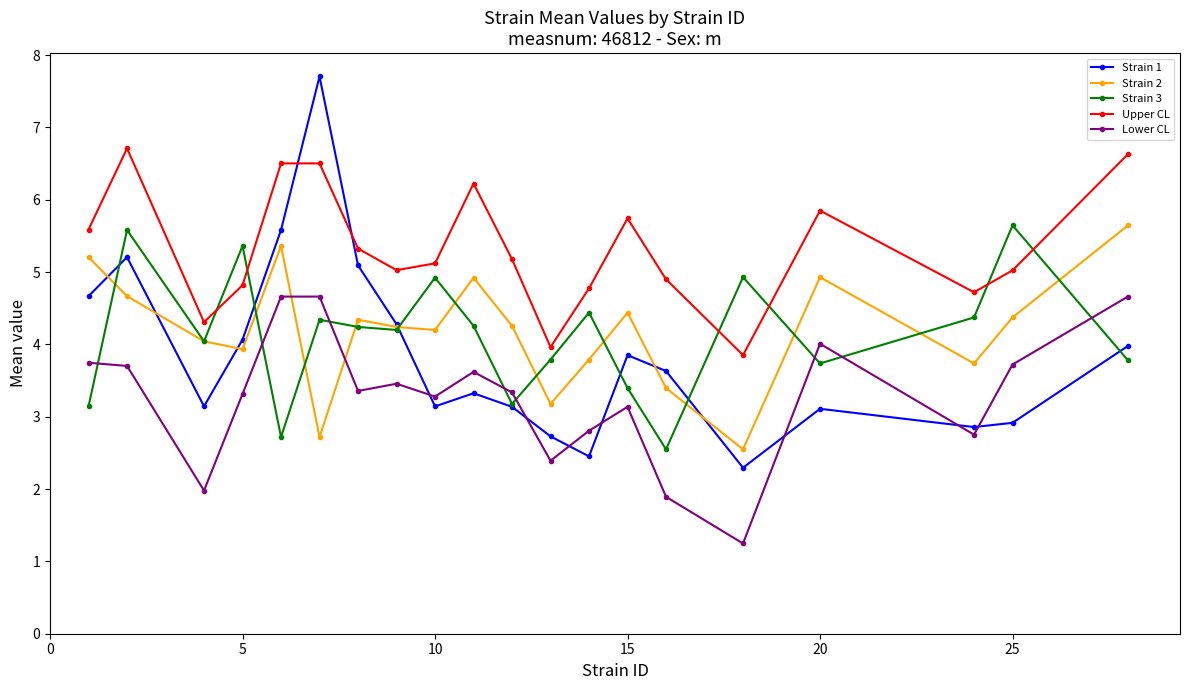

What is the minimum value shown in the chart?

1.2